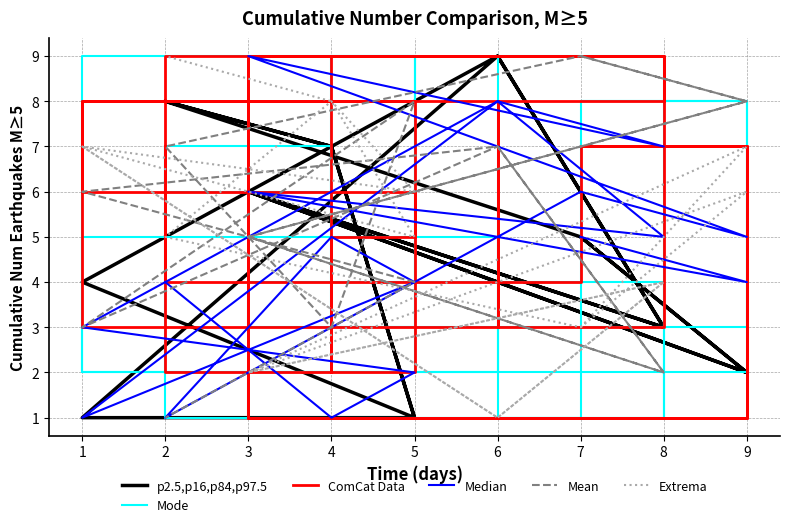

How many interior local peaks does the ComCat Data series have?

6